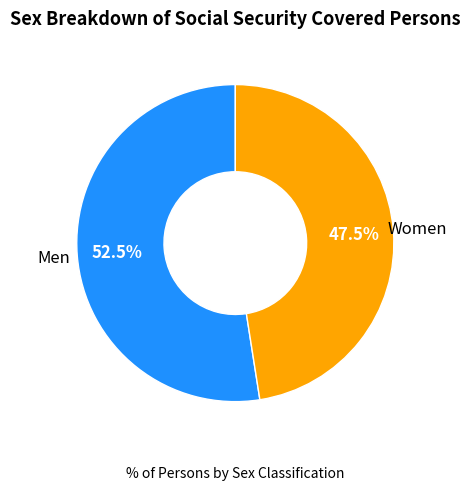

Between Men and Women, which is larger?

Men